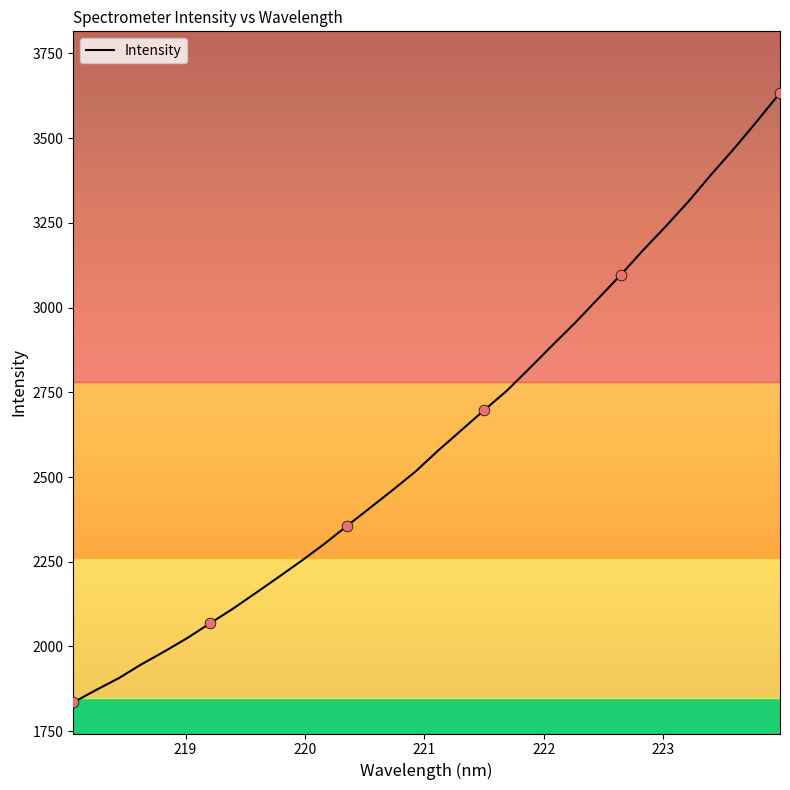

What is the difference between the maximum and minimum values?

1798.9